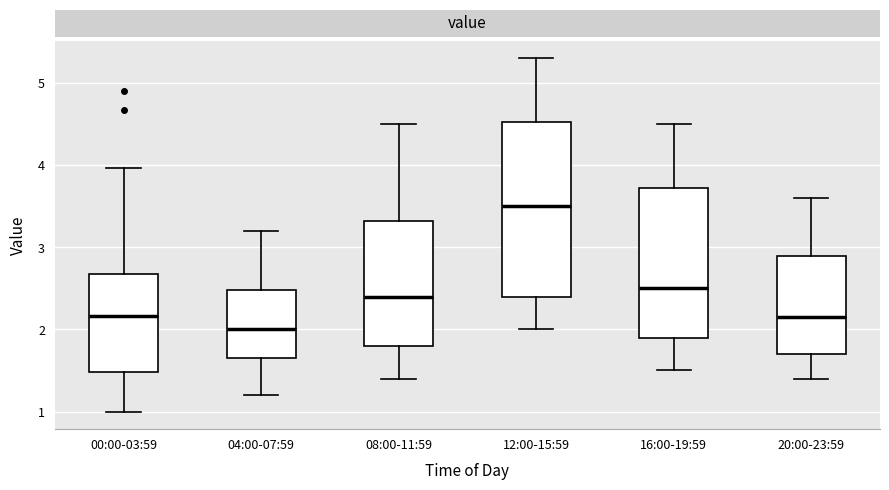

Reading left to right, transcribe this box plot: for each box, give where its median line is, the range the box spans, and where its two whiskers end, as read against the y-axis. The values are not printed on the chart, so give them approximately, as read against the axis.

00:00-03:59: median 2.2, box 1.5 to 2.7, whiskers 1.0 to 4.0
04:00-07:59: median 2.0, box 1.7 to 2.5, whiskers 1.2 to 3.2
08:00-11:59: median 2.4, box 1.8 to 3.3, whiskers 1.4 to 4.5
12:00-15:59: median 3.5, box 2.4 to 4.5, whiskers 2.0 to 5.3
16:00-19:59: median 2.5, box 1.9 to 3.7, whiskers 1.5 to 4.5
20:00-23:59: median 2.2, box 1.7 to 2.9, whiskers 1.4 to 3.6